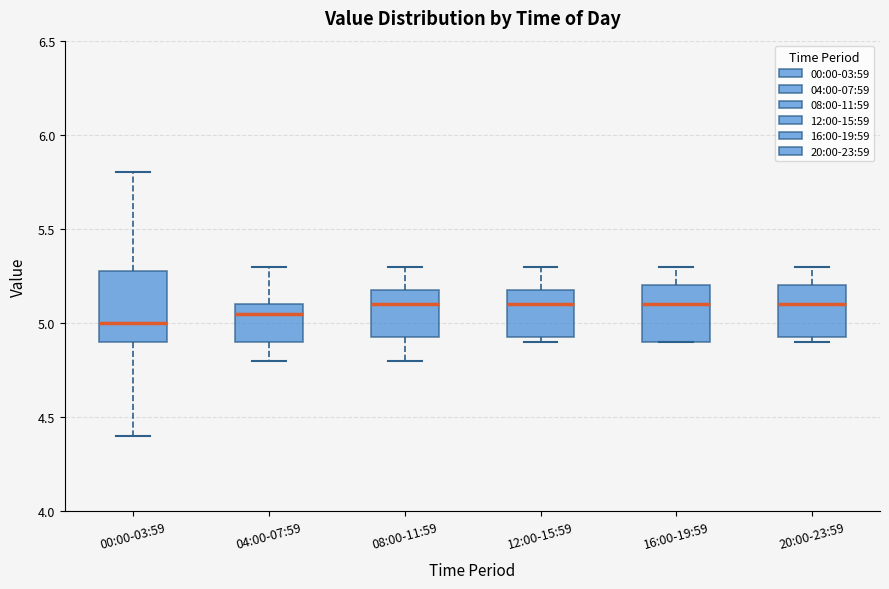

Reading left to right, read every box against the y-axis: the position of its median line, the range the box covers, and the ends of its whiskers. The values are not printed on the chart, so give them approximately, as read against the axis.

00:00-03:59: median 5.00, box 4.90 to 5.30, whiskers 4.40 to 5.80
04:00-07:59: median 5.05, box 4.90 to 5.10, whiskers 4.80 to 5.30
08:00-11:59: median 5.10, box 4.95 to 5.20, whiskers 4.80 to 5.30
12:00-15:59: median 5.10, box 4.95 to 5.20, whiskers 4.90 to 5.30
16:00-19:59: median 5.10, box 4.90 to 5.20, whiskers 4.90 to 5.30
20:00-23:59: median 5.10, box 4.95 to 5.20, whiskers 4.90 to 5.30